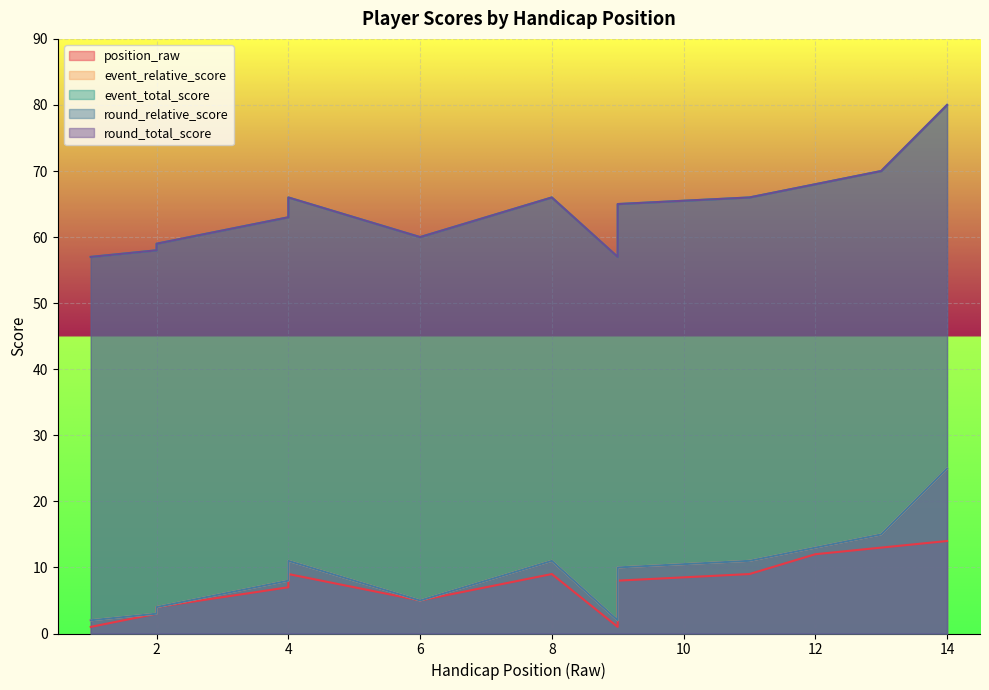

True or false: round_relative_score and position_raw cross at least once.

False